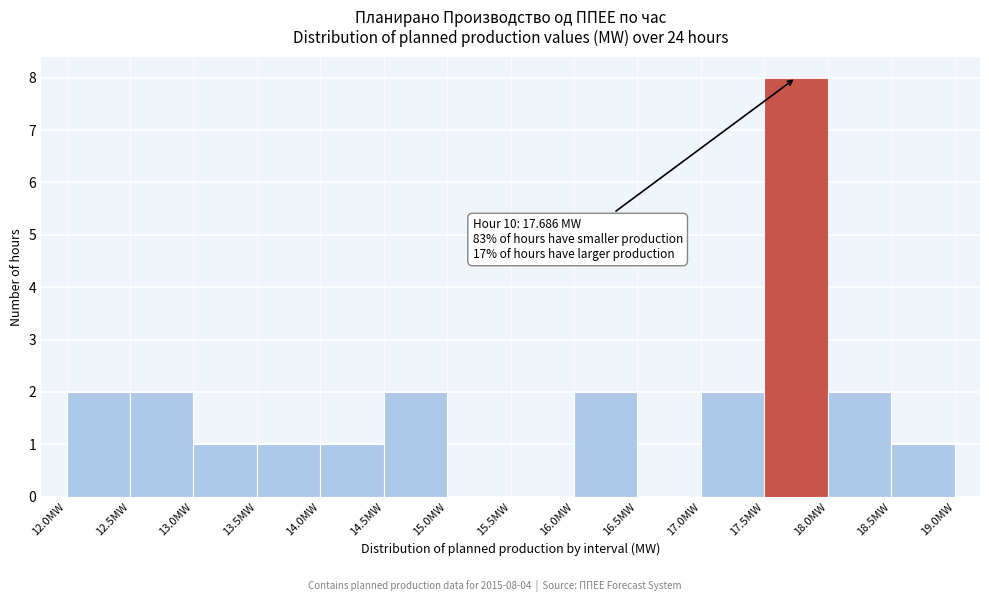

Which range on the x-axis has the tallest bar?

17.5 to 18.0